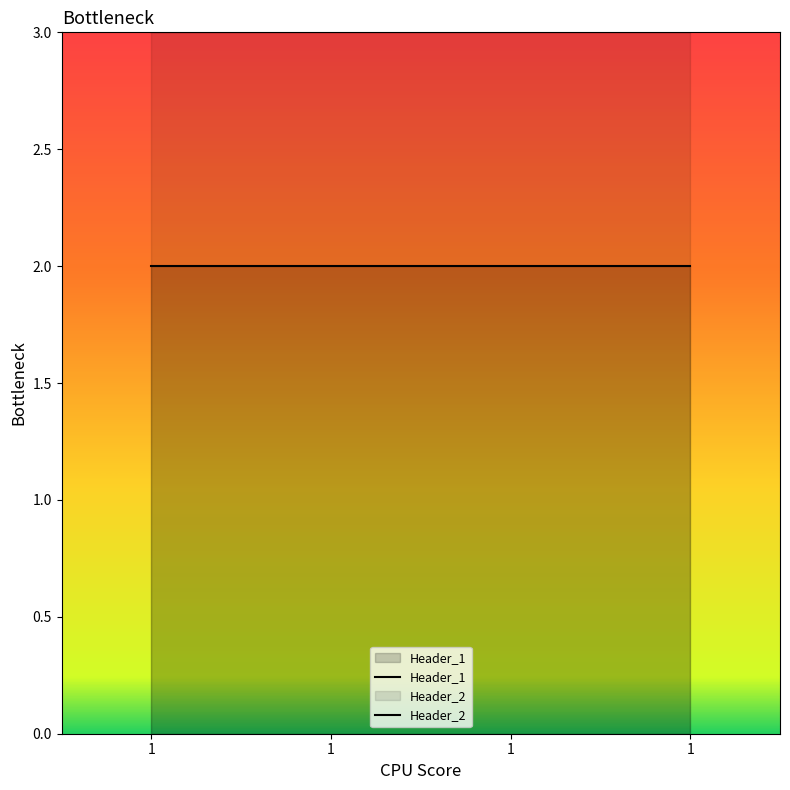

The value of Header_2 at 1 is 5. True or false?

False